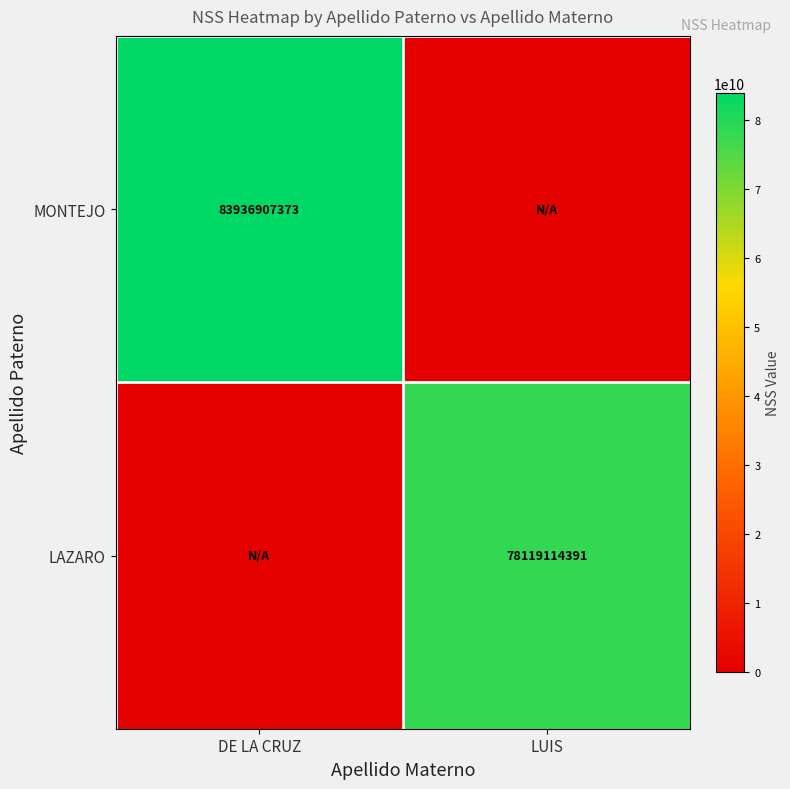

Is it true that LAZARO equals 112942908170 at LUIS?

False